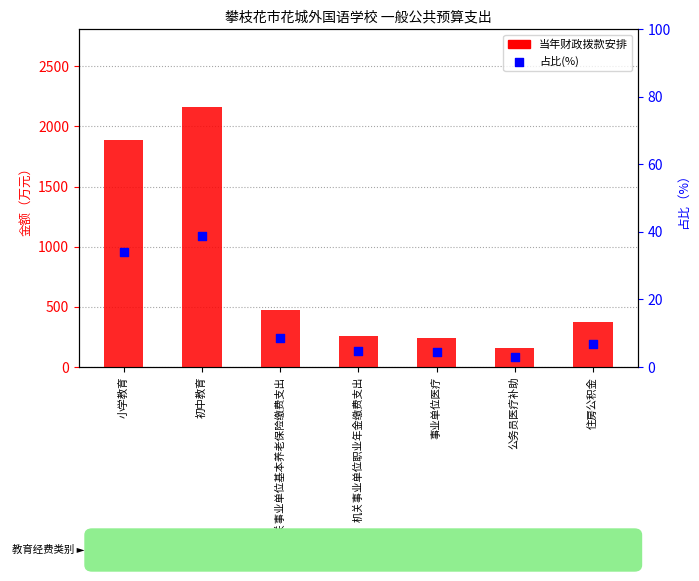

What are all the series names shown in the legend?

当年财政拨款安排, 占比(%)